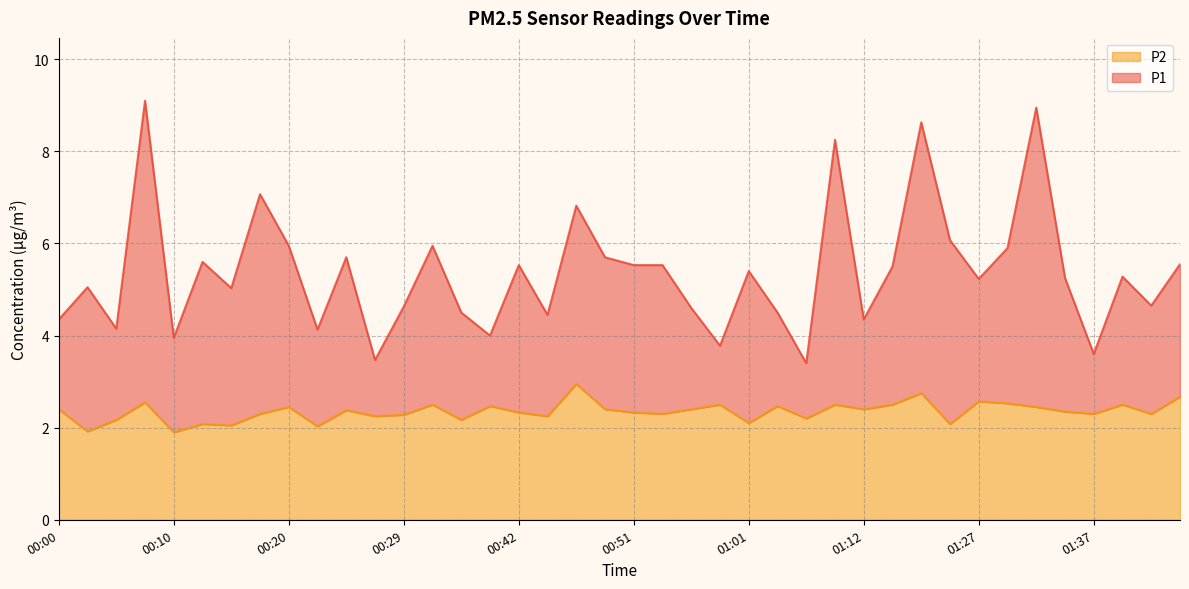

True or false: P1 has more than 1 interior local peaks.

True